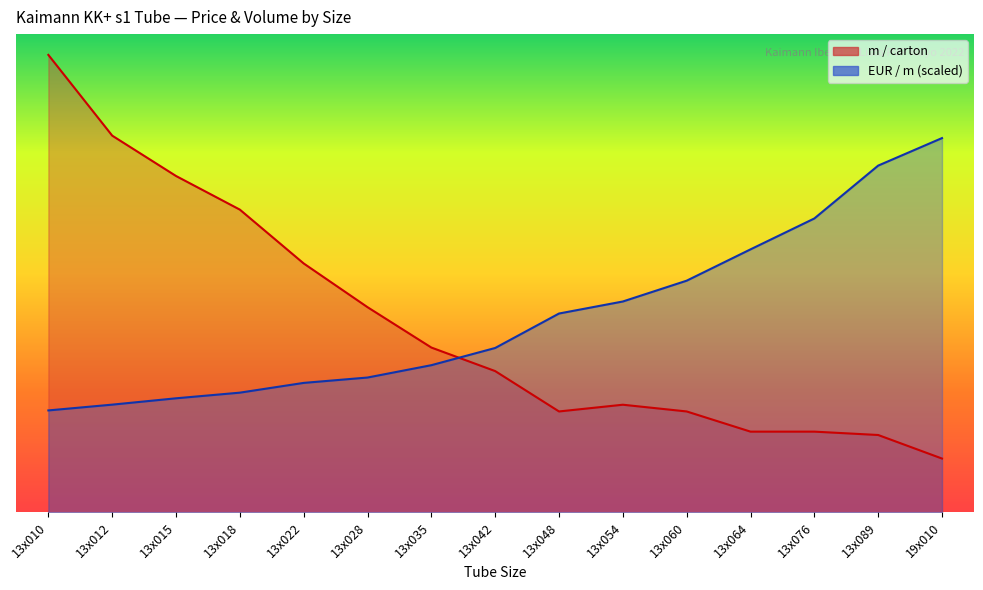

True or false: EUR / m has a value of 115.3 at 13x076.

True